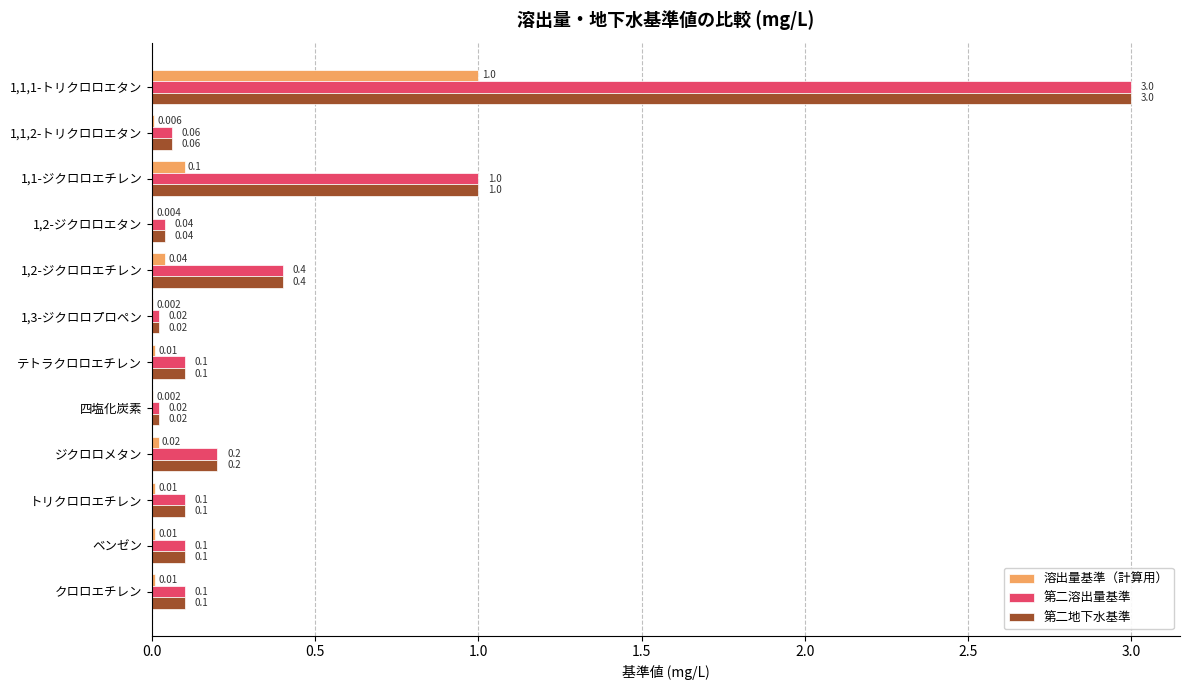

Is the value of 第二地下水基準 at テトラクロロエチレン greater than the value of 第二溶出量基準 at 1,3-ジクロロプロペン?

Yes